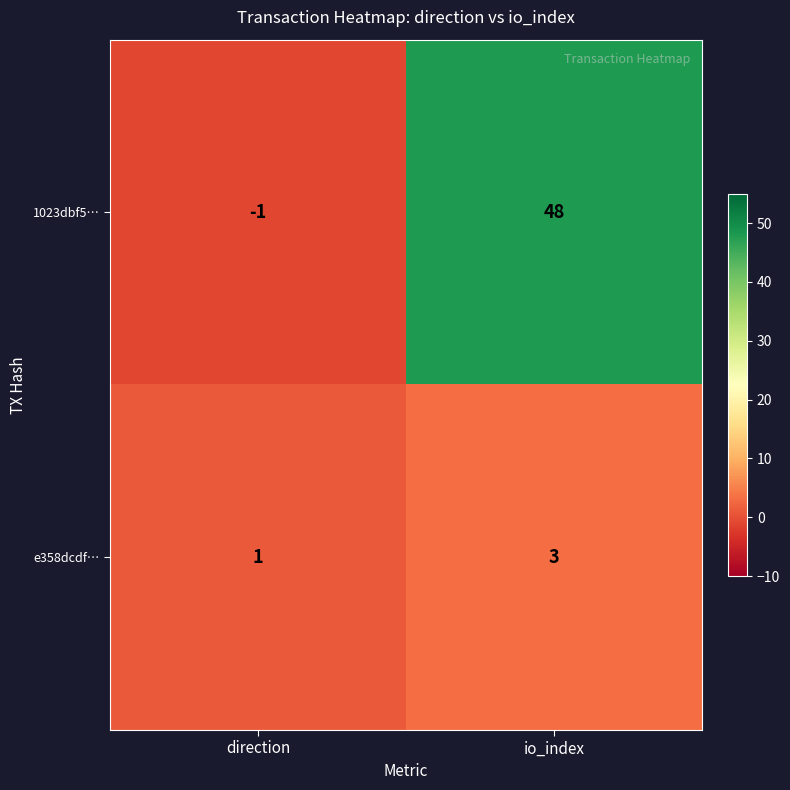

Reading left to right, list all the values displayed in this chart.

1023dbf5…: -1	48
e358dcdf…: 1	3